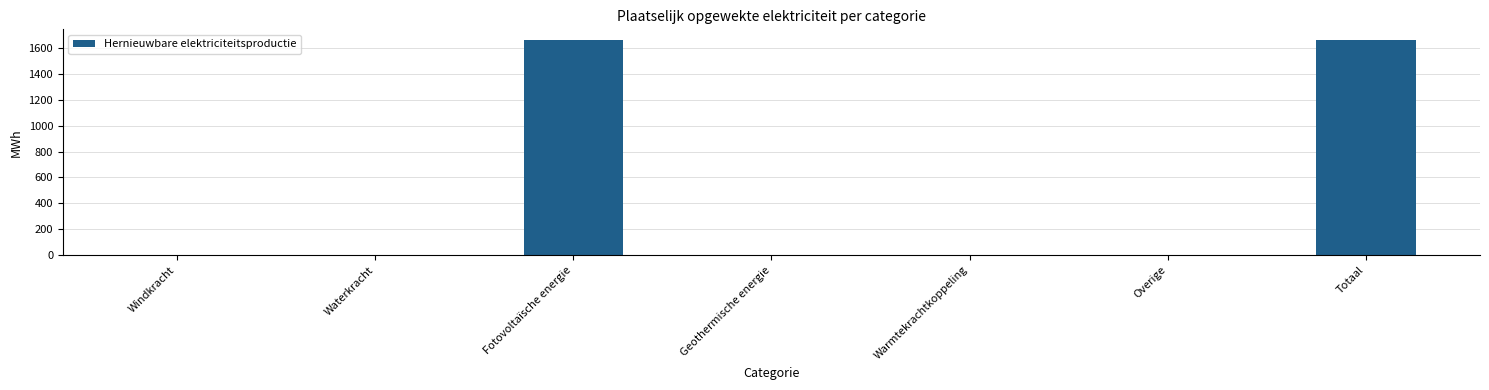

Count the number of values greater than 0.

2